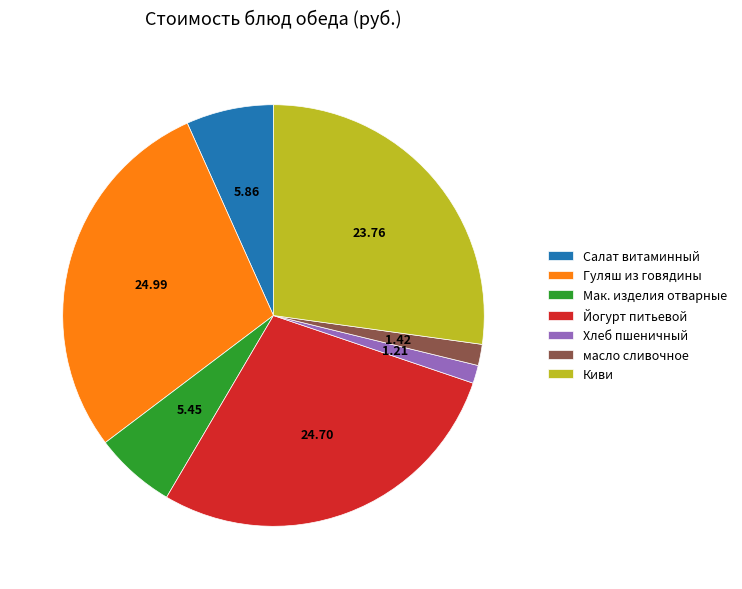

Is the sum of Гуляш из говядины and Хлеб пшеничный greater than half?

No